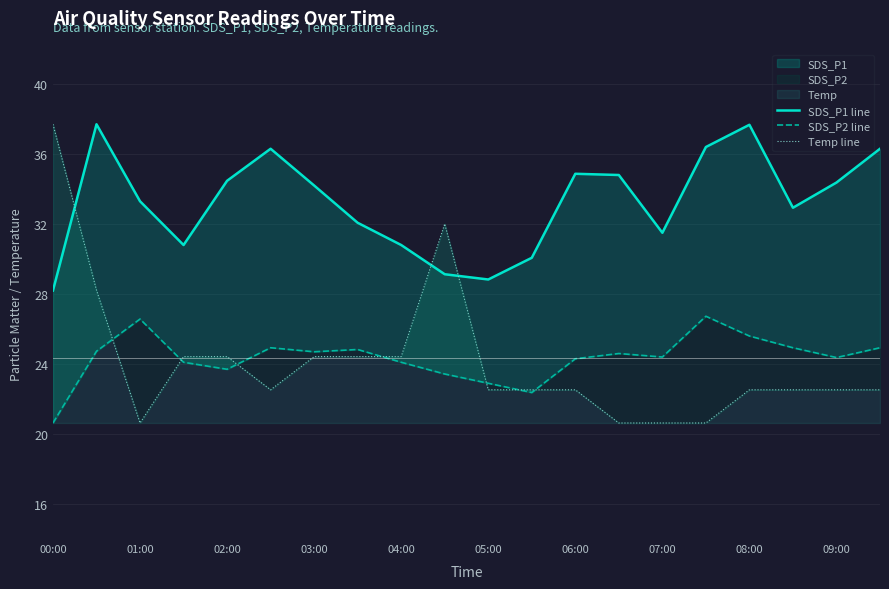

True or false: SDS_P1 line has a value of 56.7 at 07:00.

False